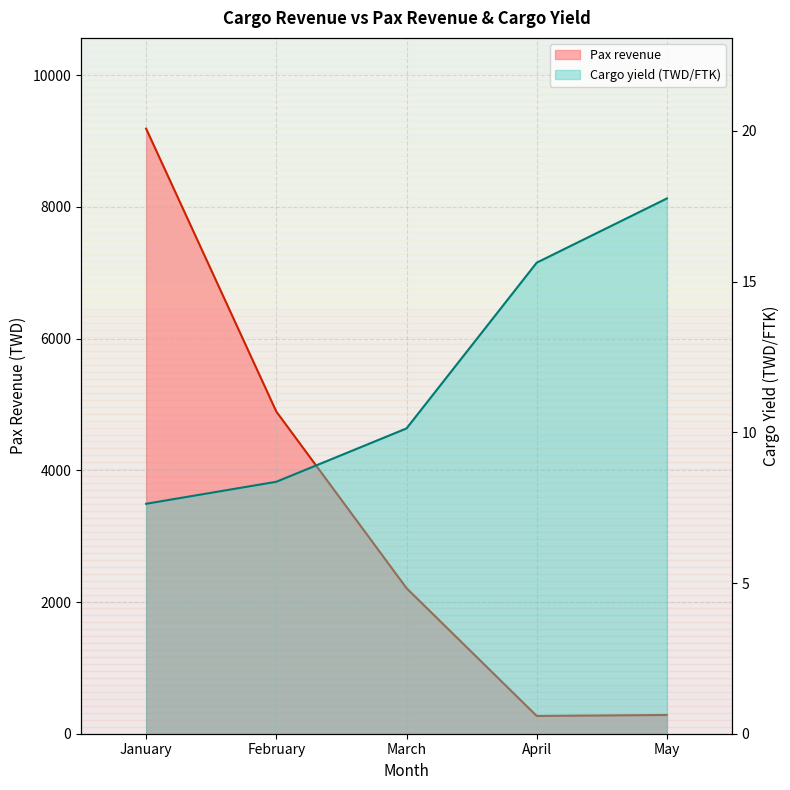

Reading left to right, extract all data points from this chart.

Pax revenue: January=9190.0	February=4893.0	March=2211.0	April=270.0	May=285.0
Cargo yield (TWD/FTK): January=7.6	February=8.4	March=10.1	April=15.6	May=17.8